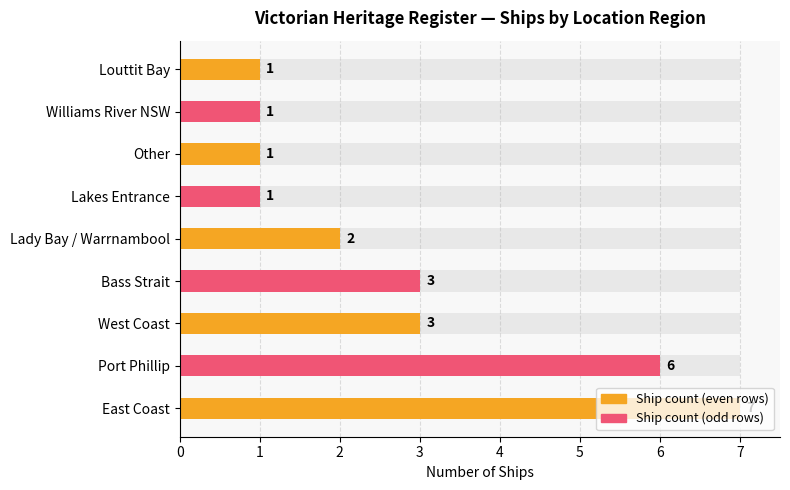

True or false: Average utilization has a value of 1 at Louttit Bay.

True